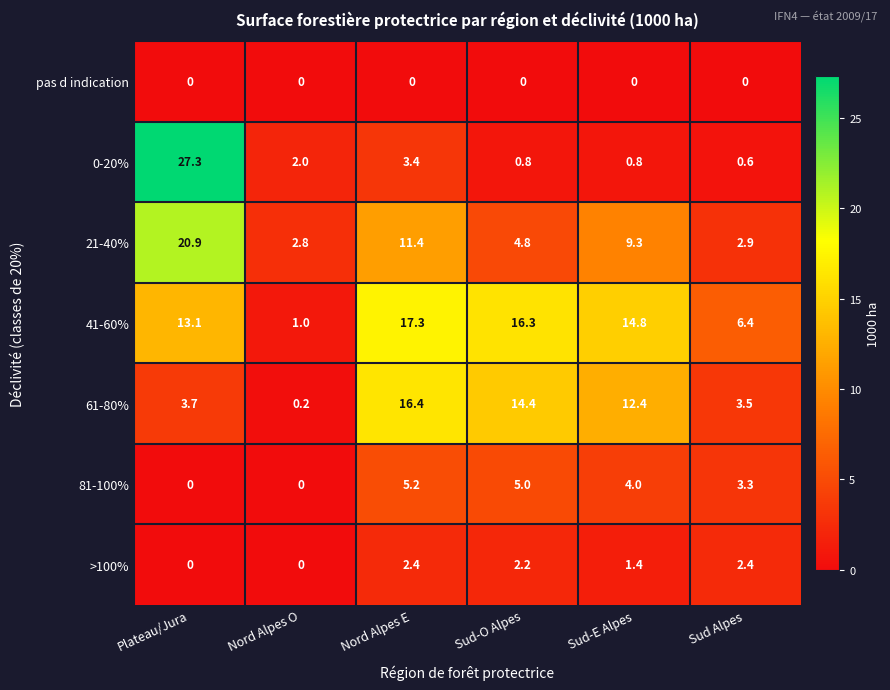

The value of pas d indication at Nord Alpes E is 0.0. True or false?

True